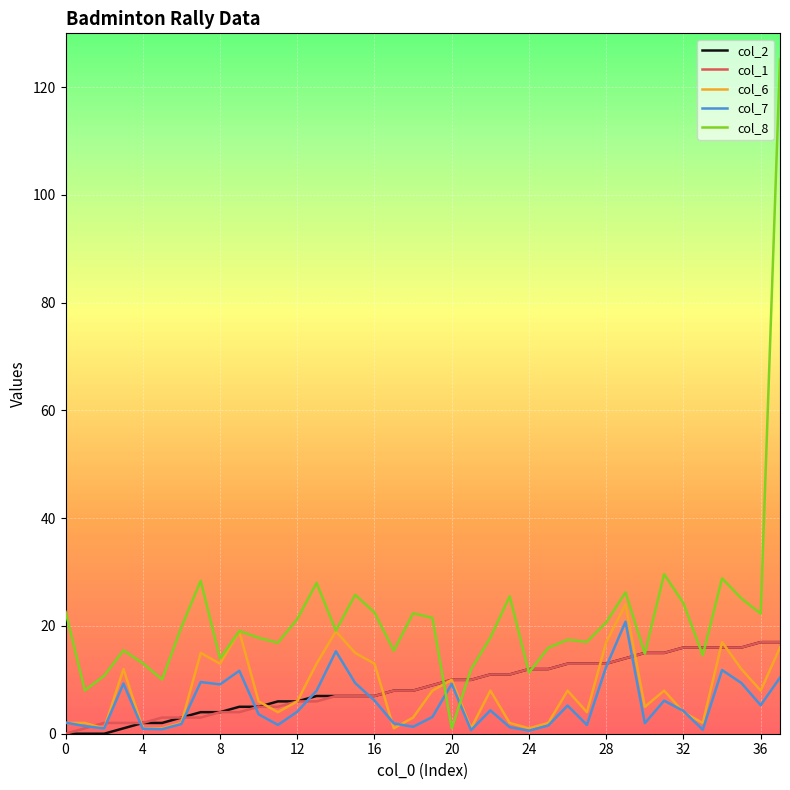

How many lines are shown in the chart?

5